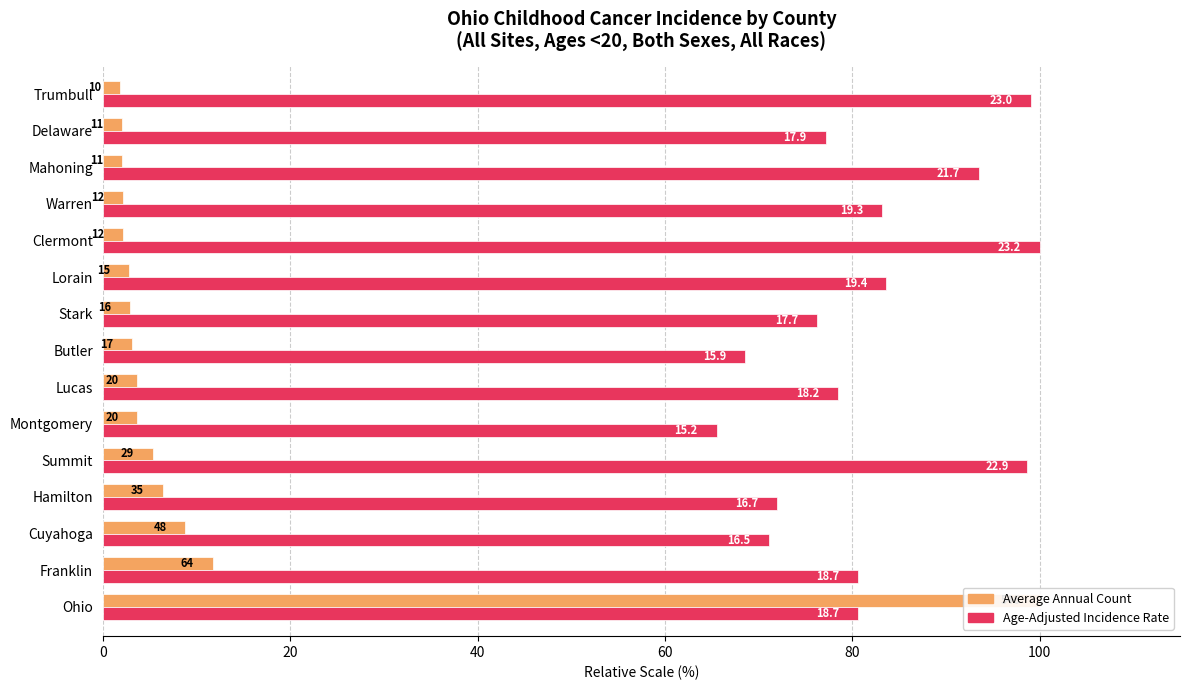

What is the sum of all Average Annual Count values?

158.6